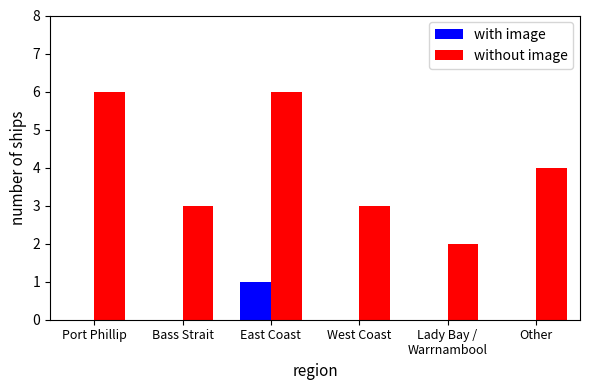

What is the approximate value of without image at Bass Strait?

3